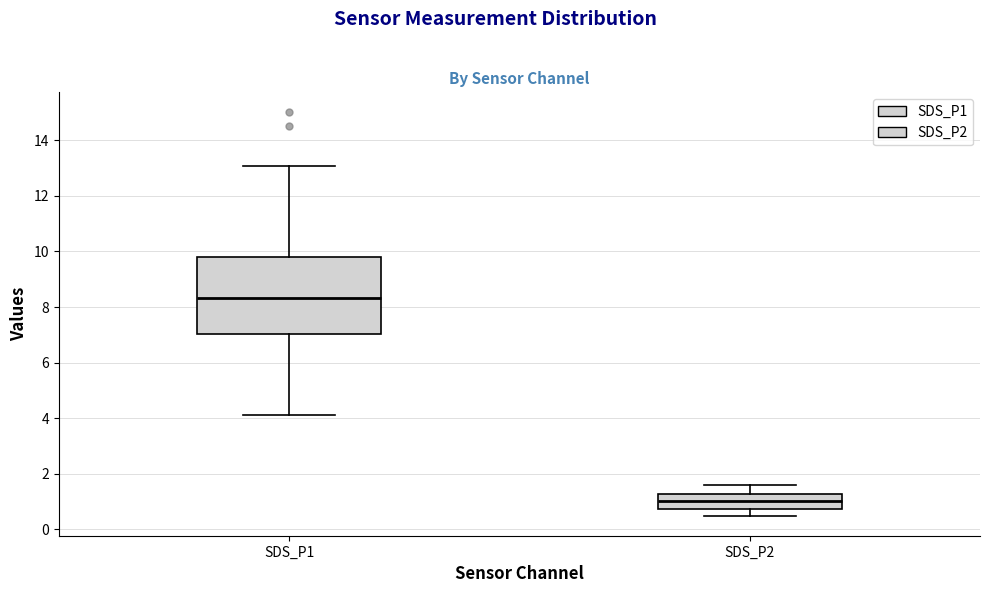

Which box's median line is the highest?

SDS_P1